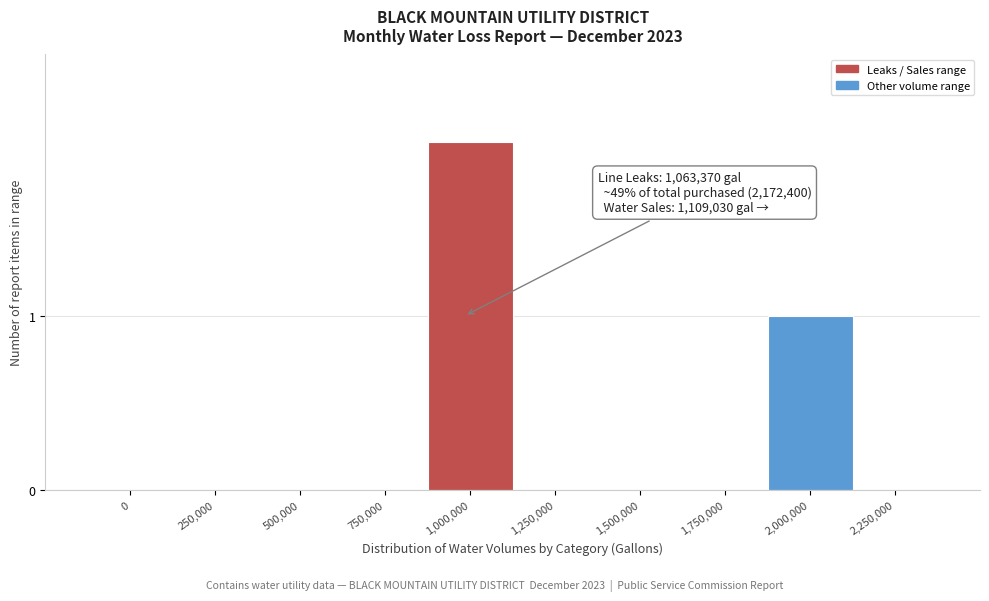

Reading right to left, what are all the values shown in this chart?

2,250,000=0	2,000,000=1	1,750,000=0	1,500,000=0	1,250,000=0	1,000,000=2	750,000=0	500,000=0	250,000=0	0=0